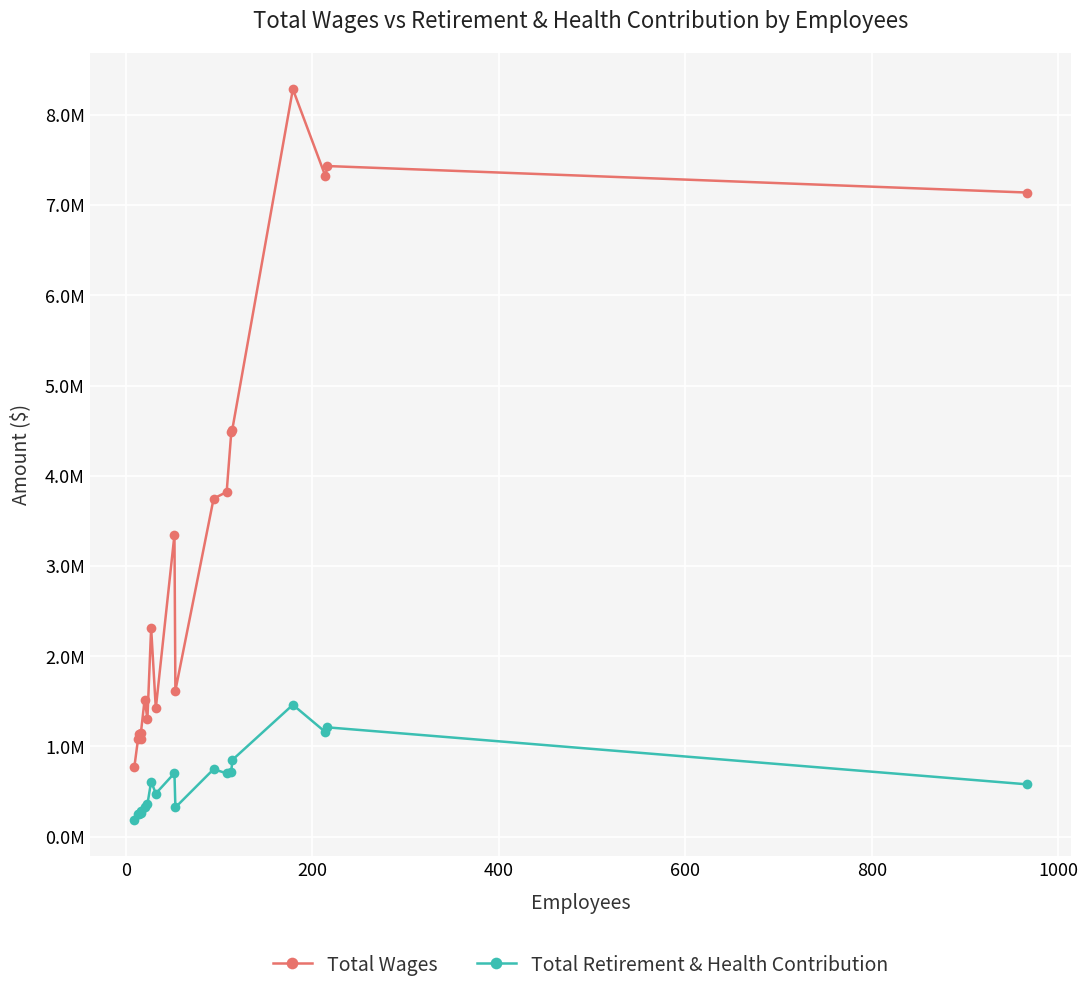

How many series are shown in this chart?

2